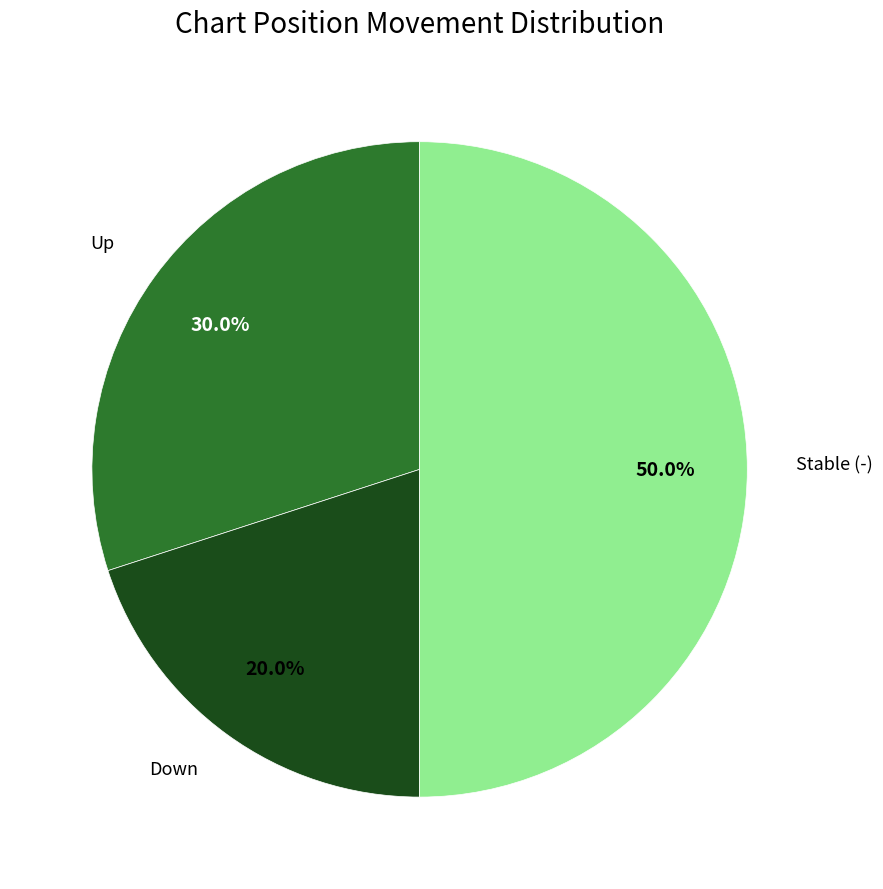

How many segments does this pie chart have?

3